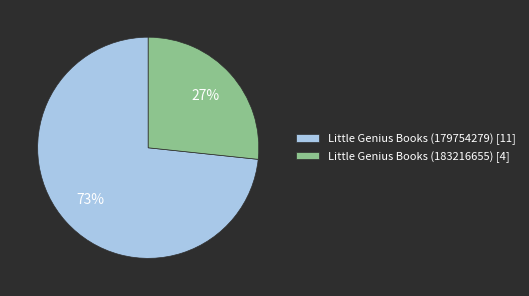

To the nearest percent, what is the average slice percentage?

50%